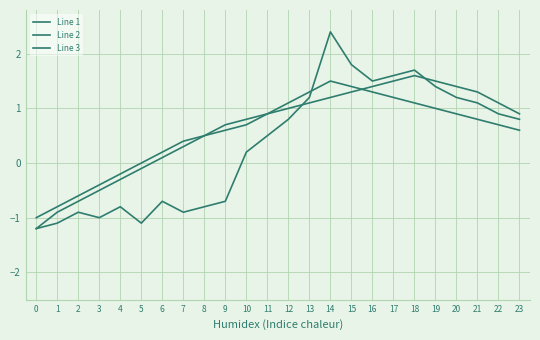

Is it true that Line 1 equals -1.9 at 1?

False